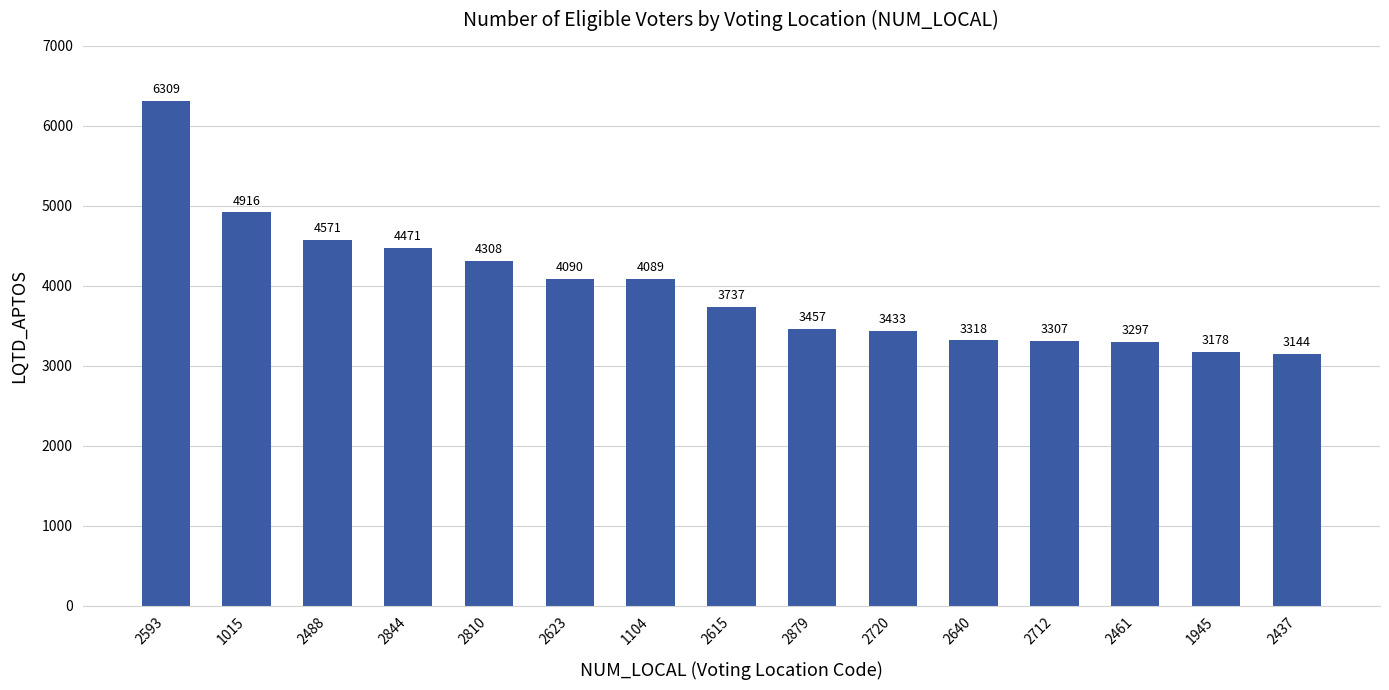

Does the chart contain any negative values?

No